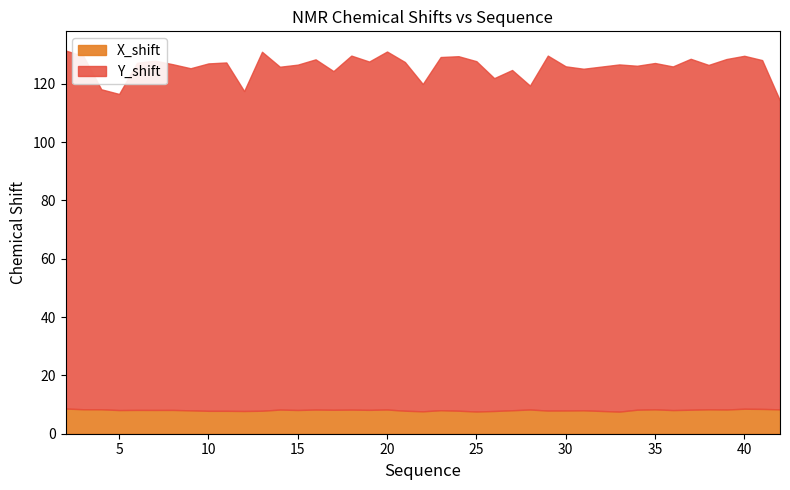

Is it true that Y_shift equals 119.0 at 6?

True